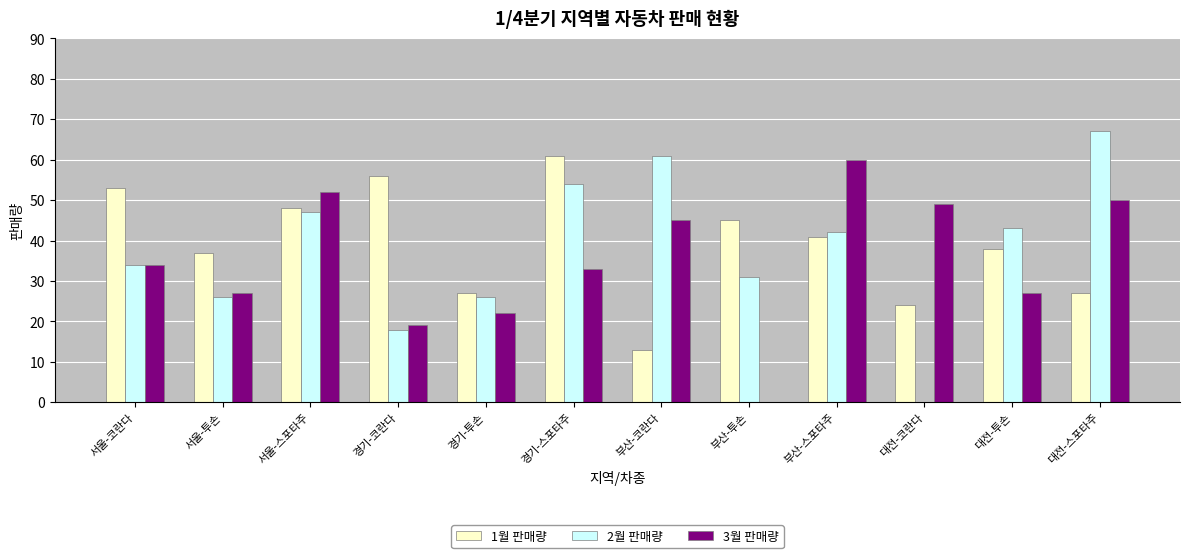

The value of 1월 판매량 at 대전-코란다 is 32. True or false?

False